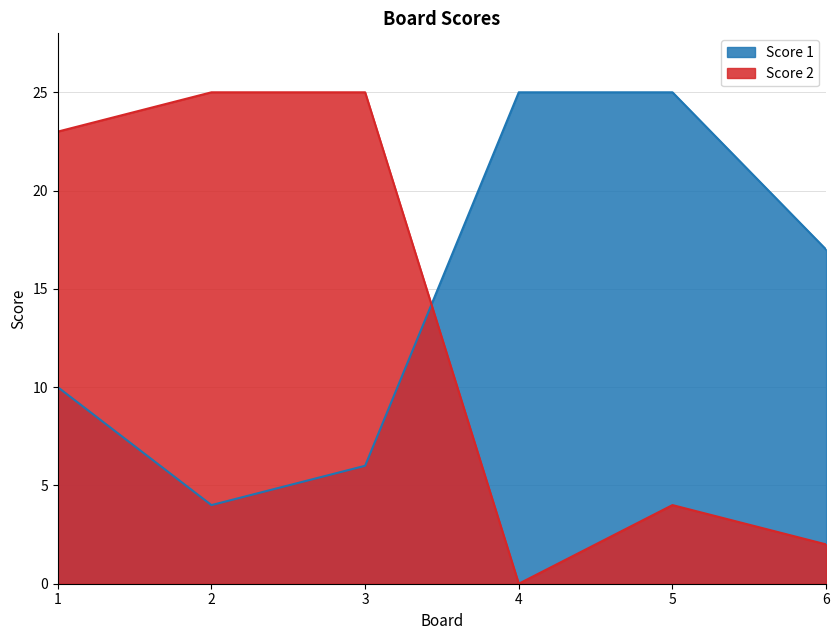

True or false: Score 1 and Score 2 cross at least once.

True